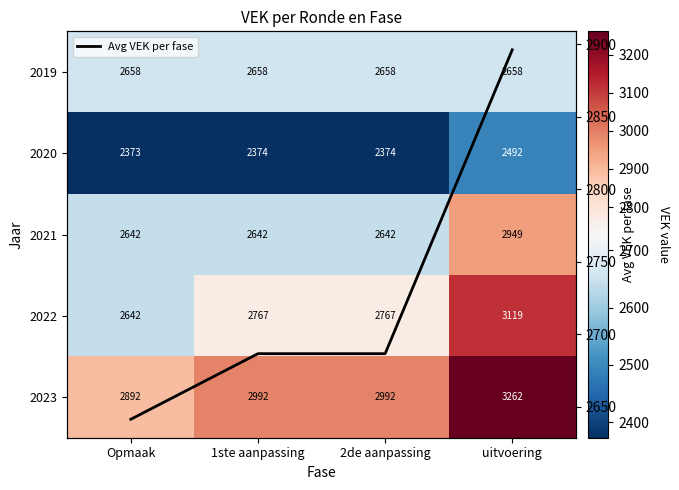

What is the difference between the second highest and minimum values in the Avg VEK per fase series?

45.2